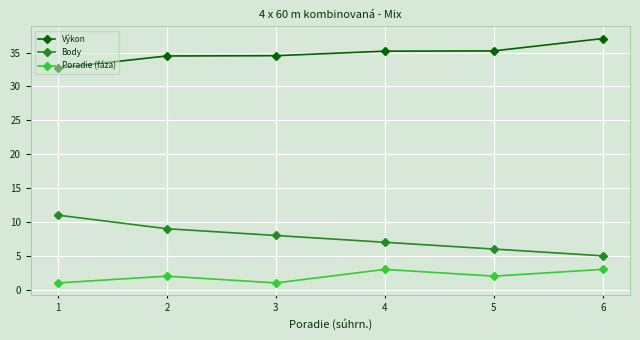

True or false: Body and Výkon cross at least once.

False